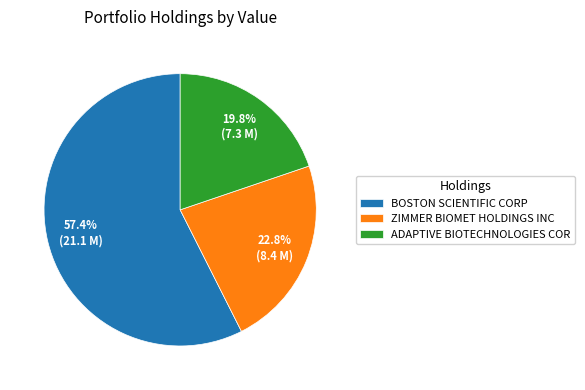

How much of the chart is everything except BOSTON SCIENTIFIC CORP?

42.6%